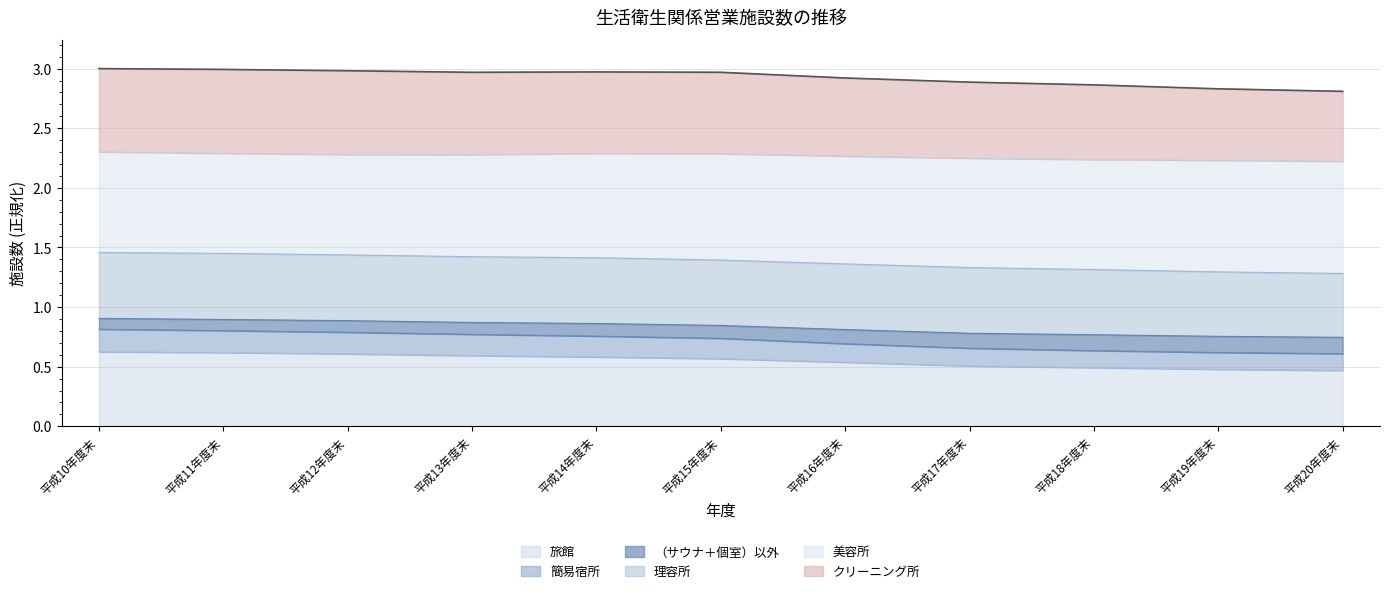

True or false: クリーニング所 and 美容所 cross at least once.

False